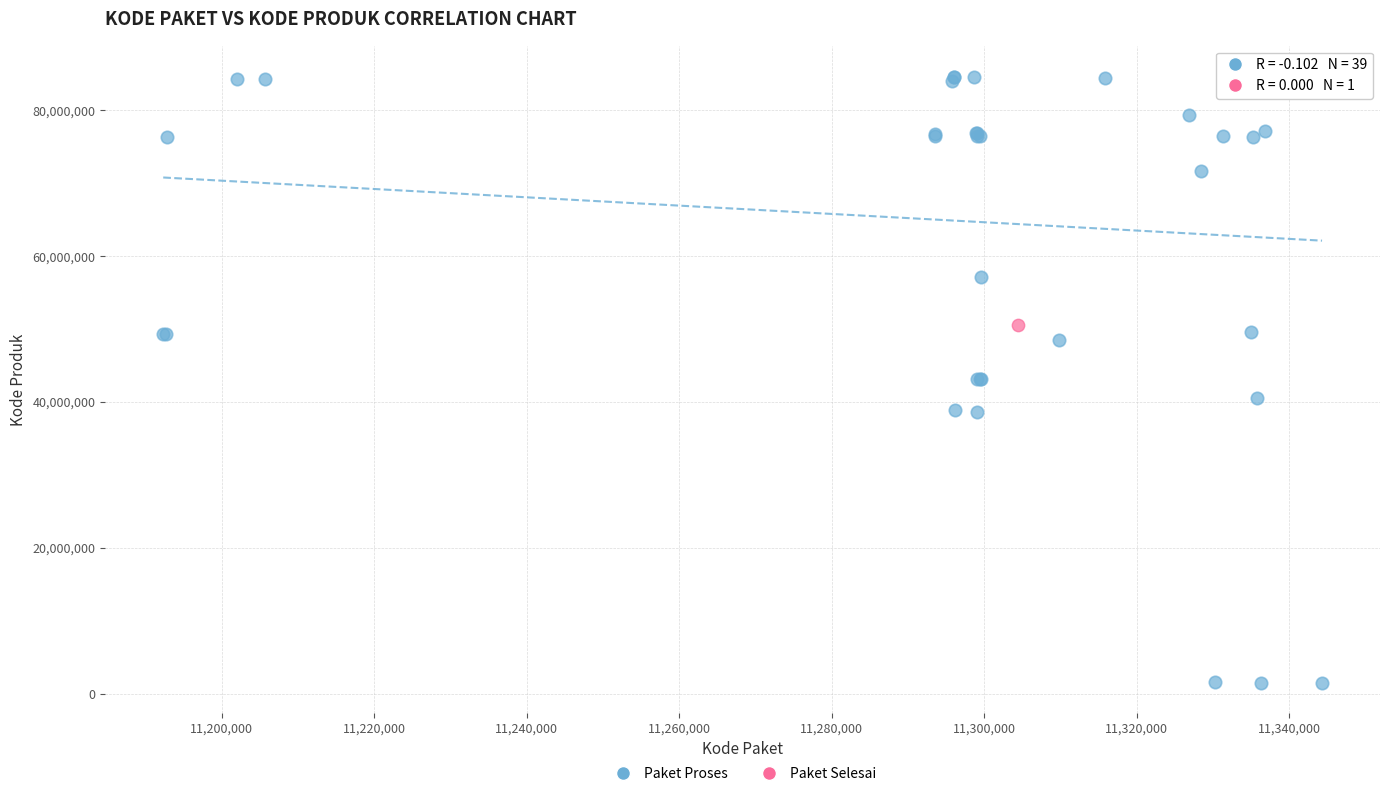

What are all the series names shown in the legend?

Paket Proses, Paket Selesai